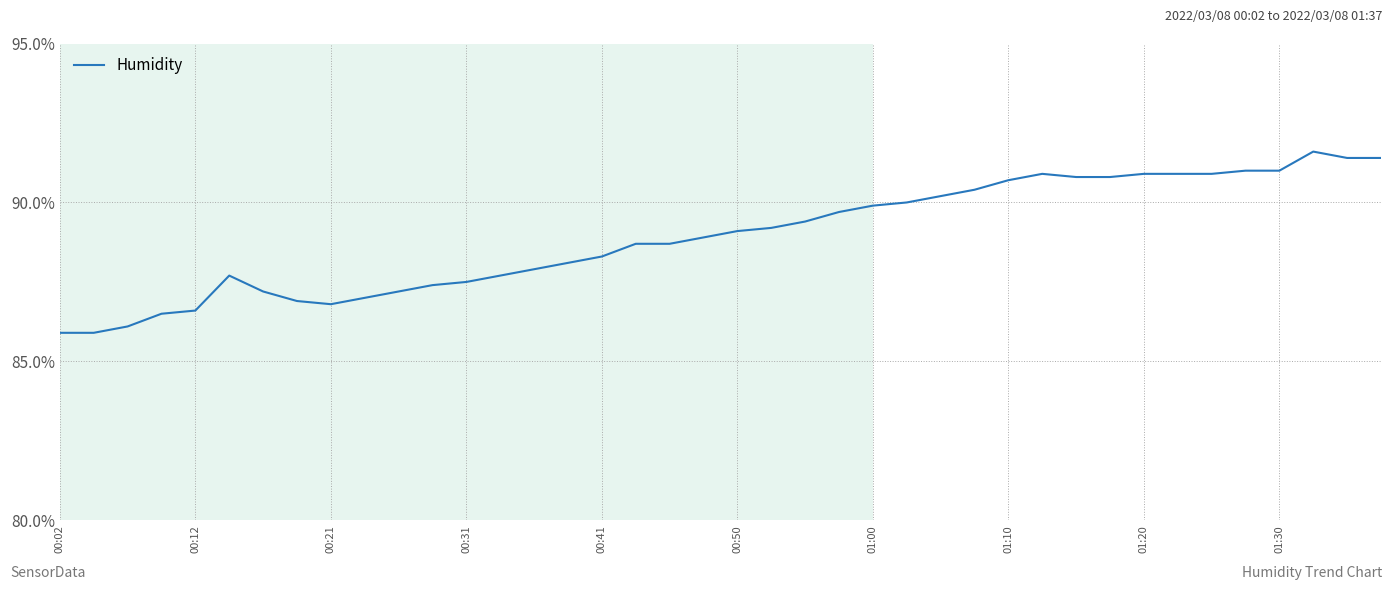

Reading right to left, extract all data points from this chart.

91.4	91.4	91.6	91.0	91.0	90.9	90.9	90.9	90.8	90.8	90.9	90.7	90.4	90.2	90.0	89.9	89.7	89.4	89.2	89.1	88.9	88.7	88.7	88.3	88.1	87.9	87.7	87.5	87.4	87.2	87.0	86.8	86.9	87.2	87.7	86.6	86.5	86.1	85.9	85.9